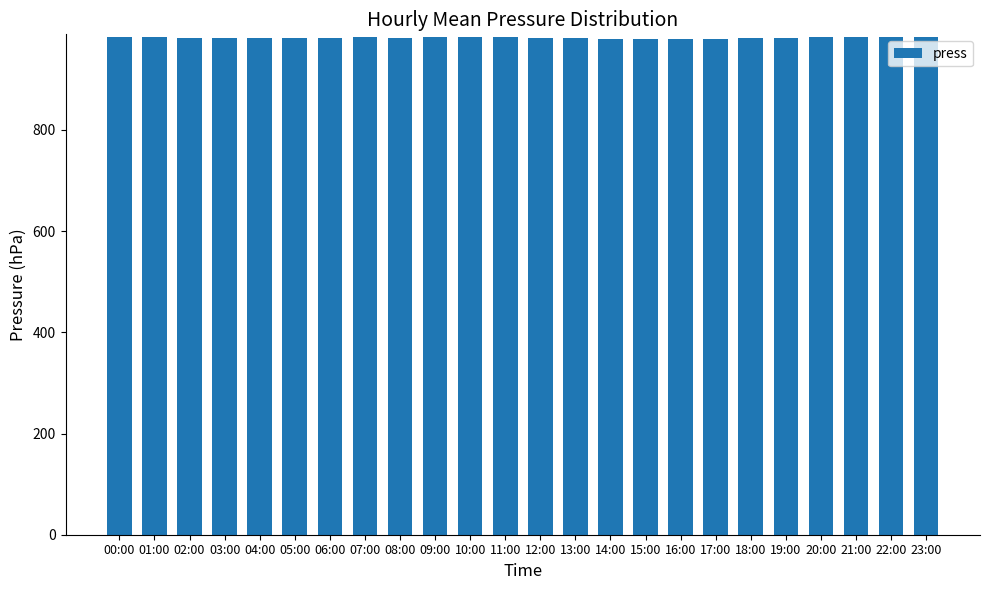

What position from the left is 23:00?

24